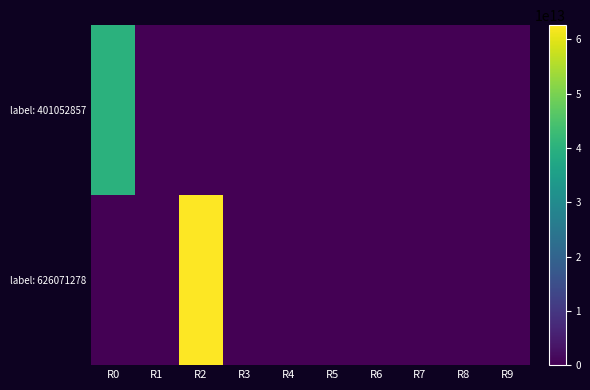

What is the maximum value shown in the chart?

62607127800016